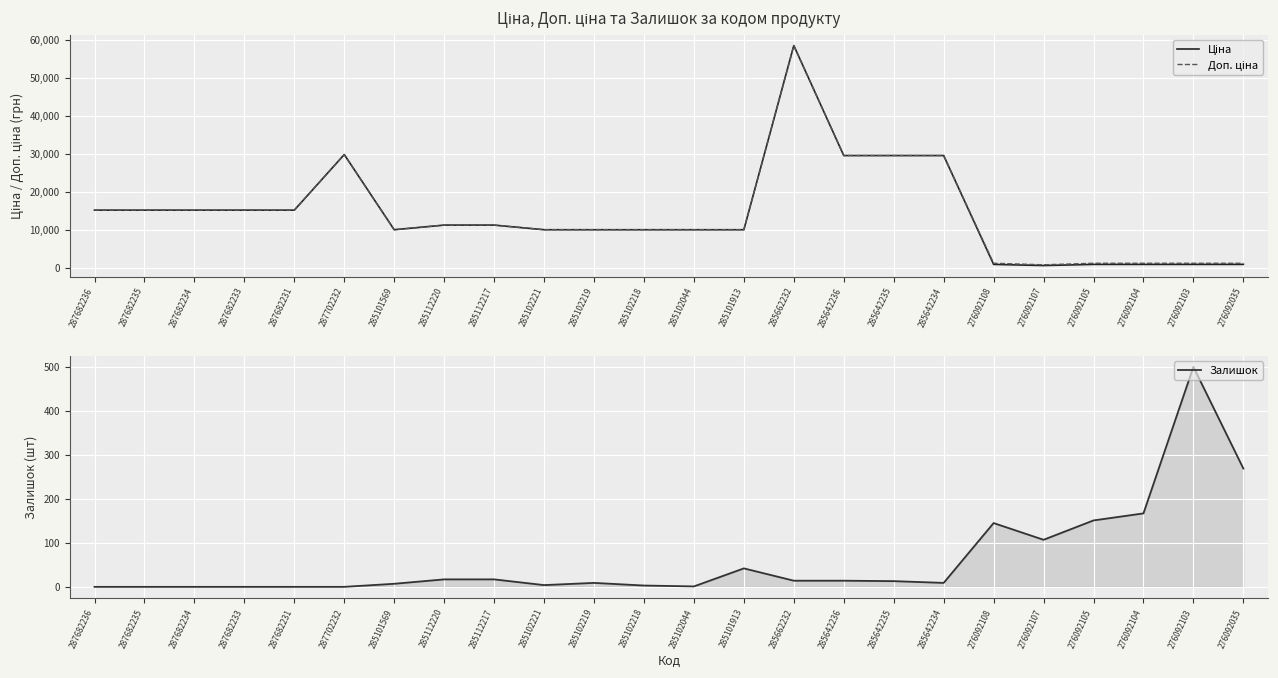

True or false: Ціна and Залишок cross at least once.

False